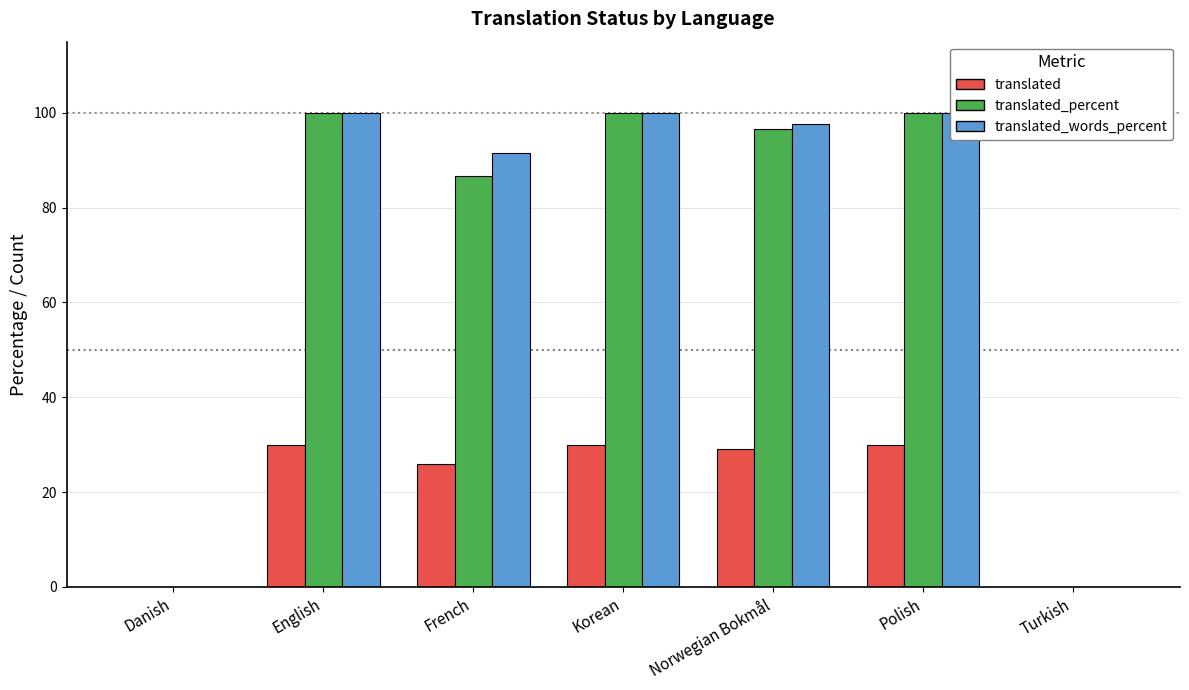

What are all the series names shown in the legend?

translated, translated_percent, translated_words_percent